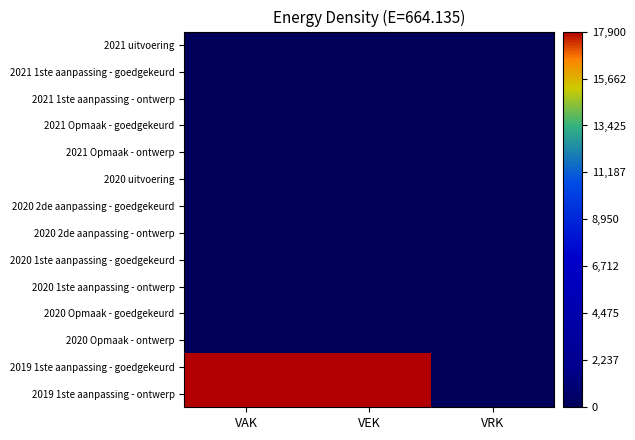

Reading left to right, what are all the values shown in this chart?

2021 uitvoering: VAK=0	VEK=0	VRK=0
2021 1ste aanpassing - goedgekeurd: VAK=0	VEK=0	VRK=0
2021 1ste aanpassing - ontwerp: VAK=0	VEK=0	VRK=0
2021 Opmaak - goedgekeurd: VAK=0	VEK=0	VRK=0
2021 Opmaak - ontwerp: VAK=0	VEK=0	VRK=0
2020 uitvoering: VAK=0	VEK=0	VRK=0
2020 2de aanpassing - goedgekeurd: VAK=0	VEK=0	VRK=0
2020 2de aanpassing - ontwerp: VAK=0	VEK=0	VRK=0
2020 1ste aanpassing - goedgekeurd: VAK=0	VEK=0	VRK=0
2020 1ste aanpassing - ontwerp: VAK=0	VEK=0	VRK=0
2020 Opmaak - goedgekeurd: VAK=0	VEK=0	VRK=0
2020 Opmaak - ontwerp: VAK=0	VEK=0	VRK=0
2019 1ste aanpassing - goedgekeurd: VAK=17900	VEK=17900	VRK=0
2019 1ste aanpassing - ontwerp: VAK=17900	VEK=17900	VRK=0